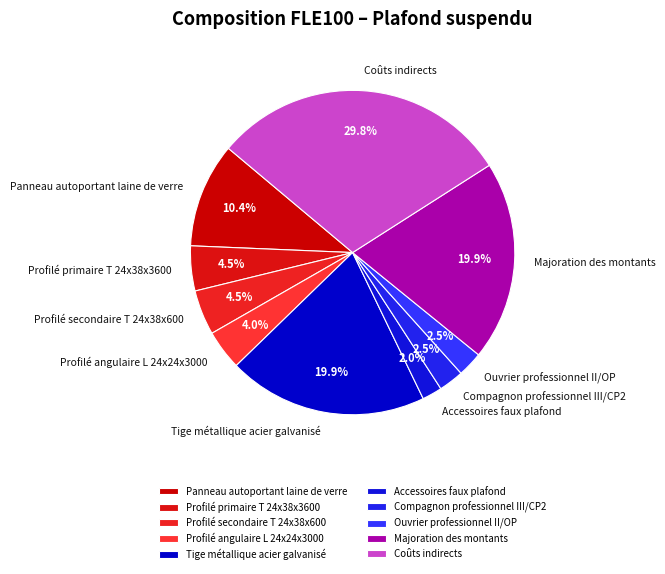

Between Panneau autoportant laine de verre and Tige métallique acier galvanisé, which is larger?

Tige métallique acier galvanisé